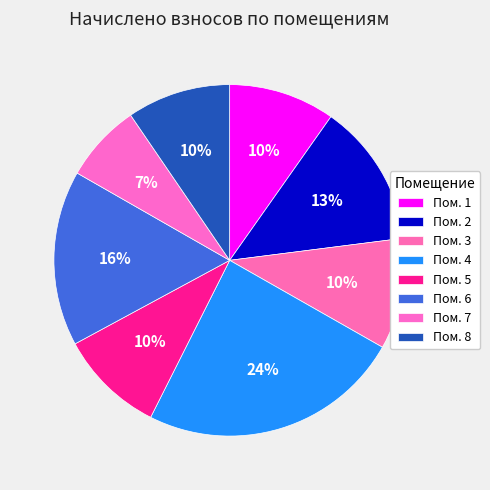

How many slices are in this pie chart?

8